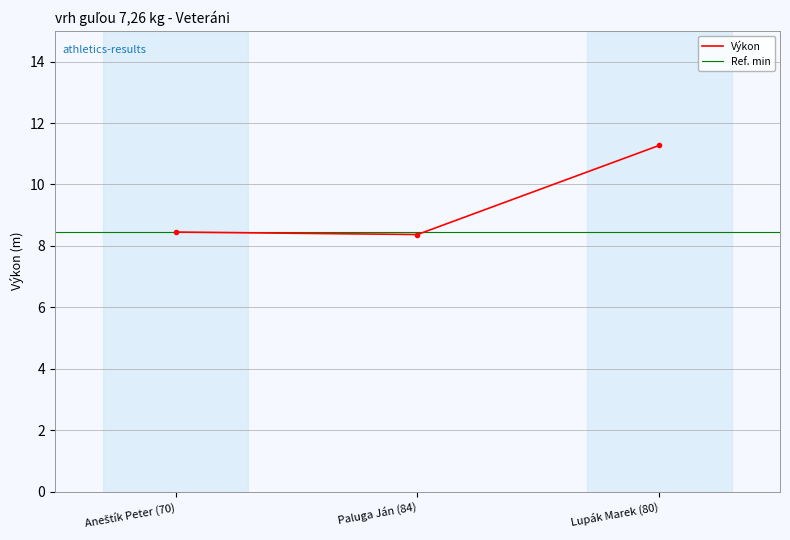

Does the chart have visible grid lines?

Yes